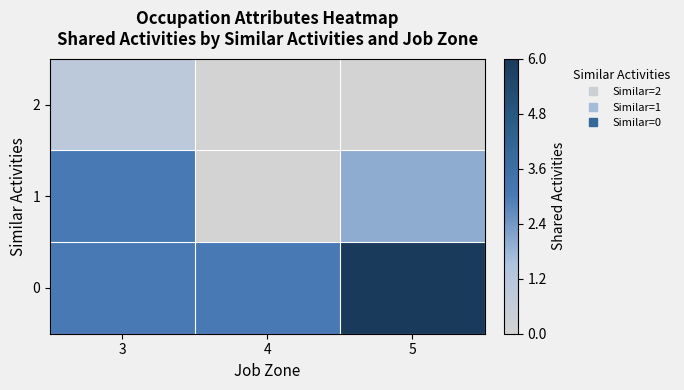

Which has a higher value, 3 or 5?

3